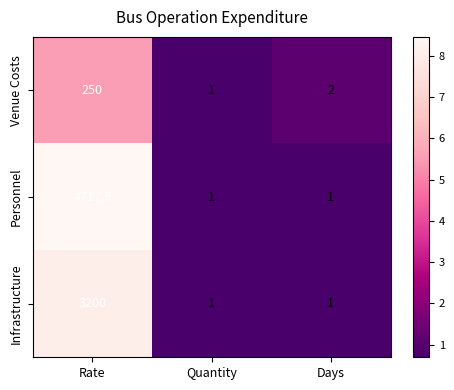

Which series has the widest spread of values?

Personnel